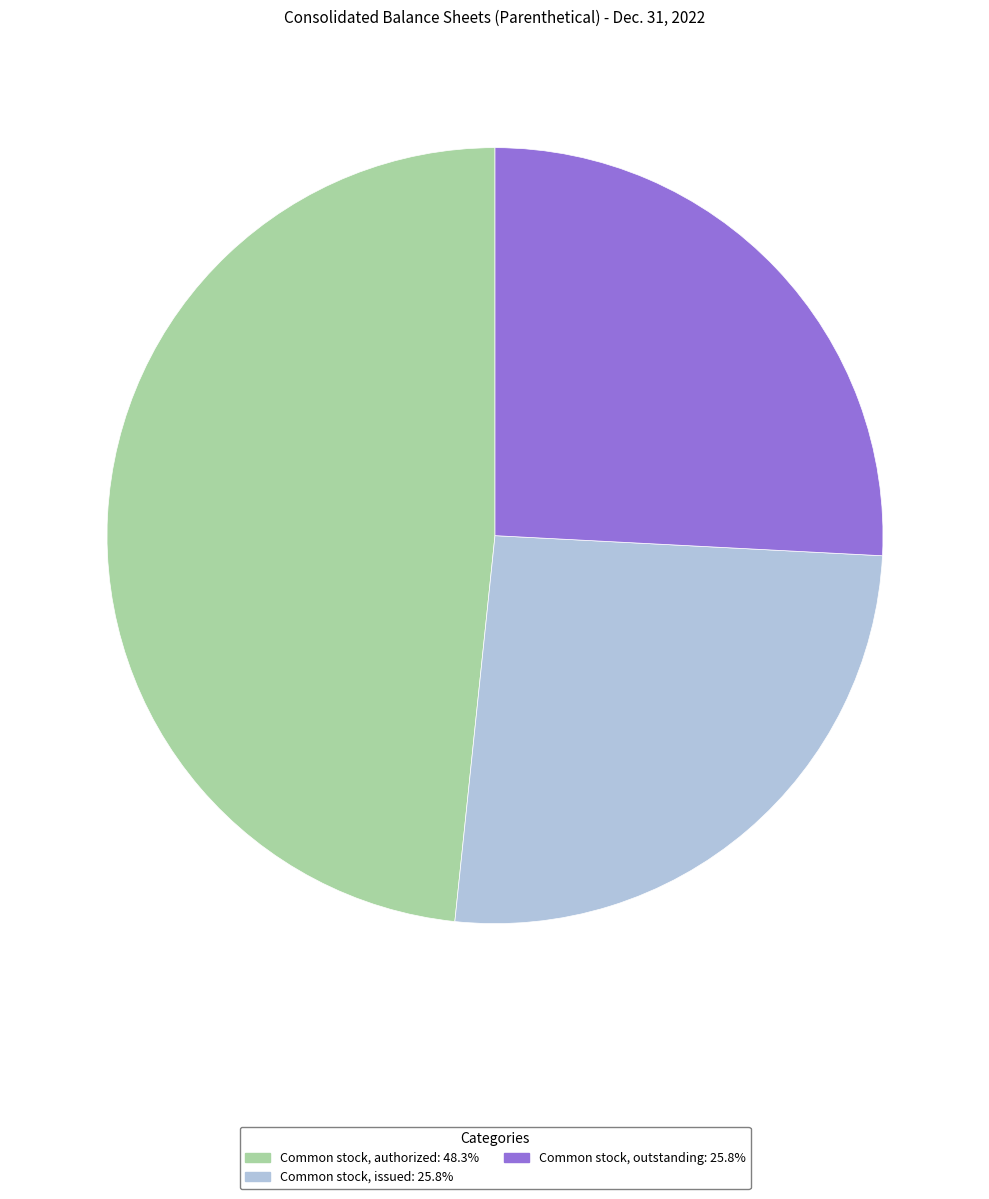

Between Common stock, authorized and Common stock, issued, which is larger?

Common stock, authorized